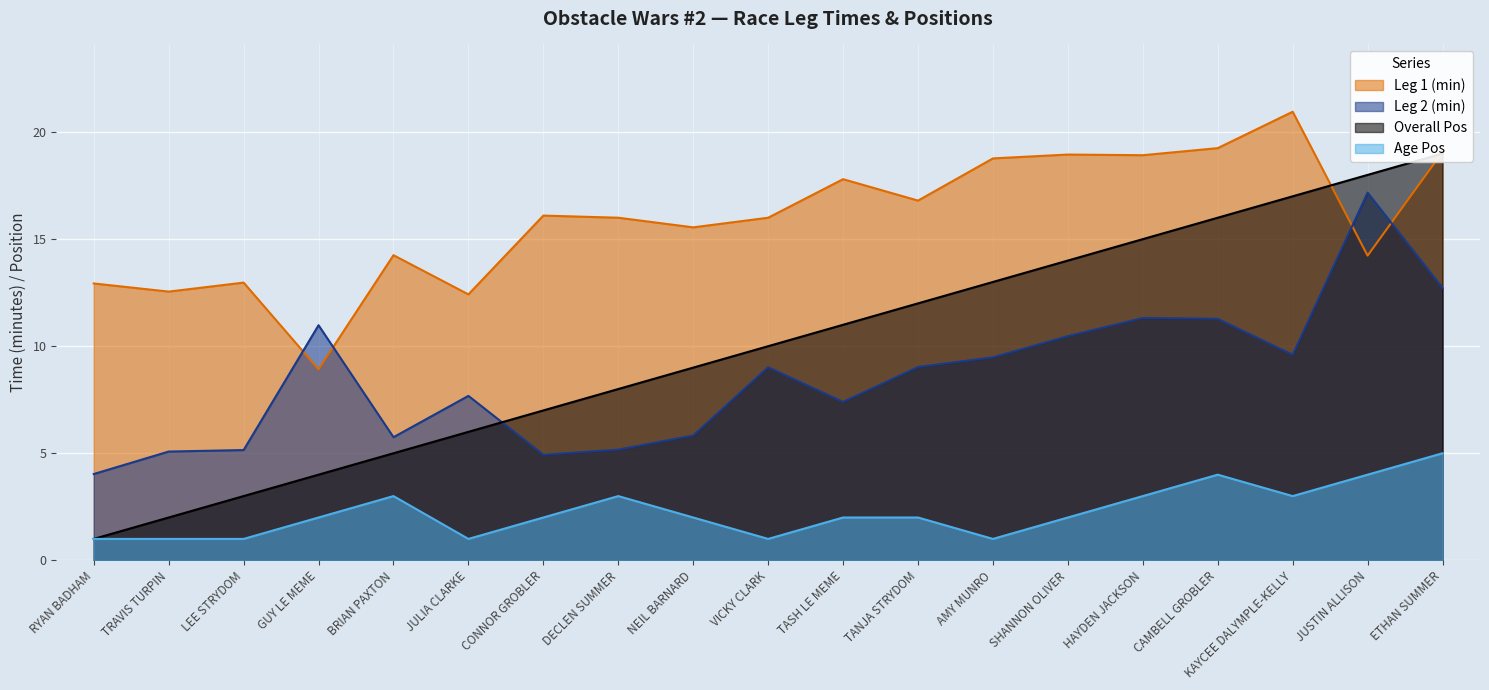

True or false: Age Pos has more than 2 interior local peaks.

True